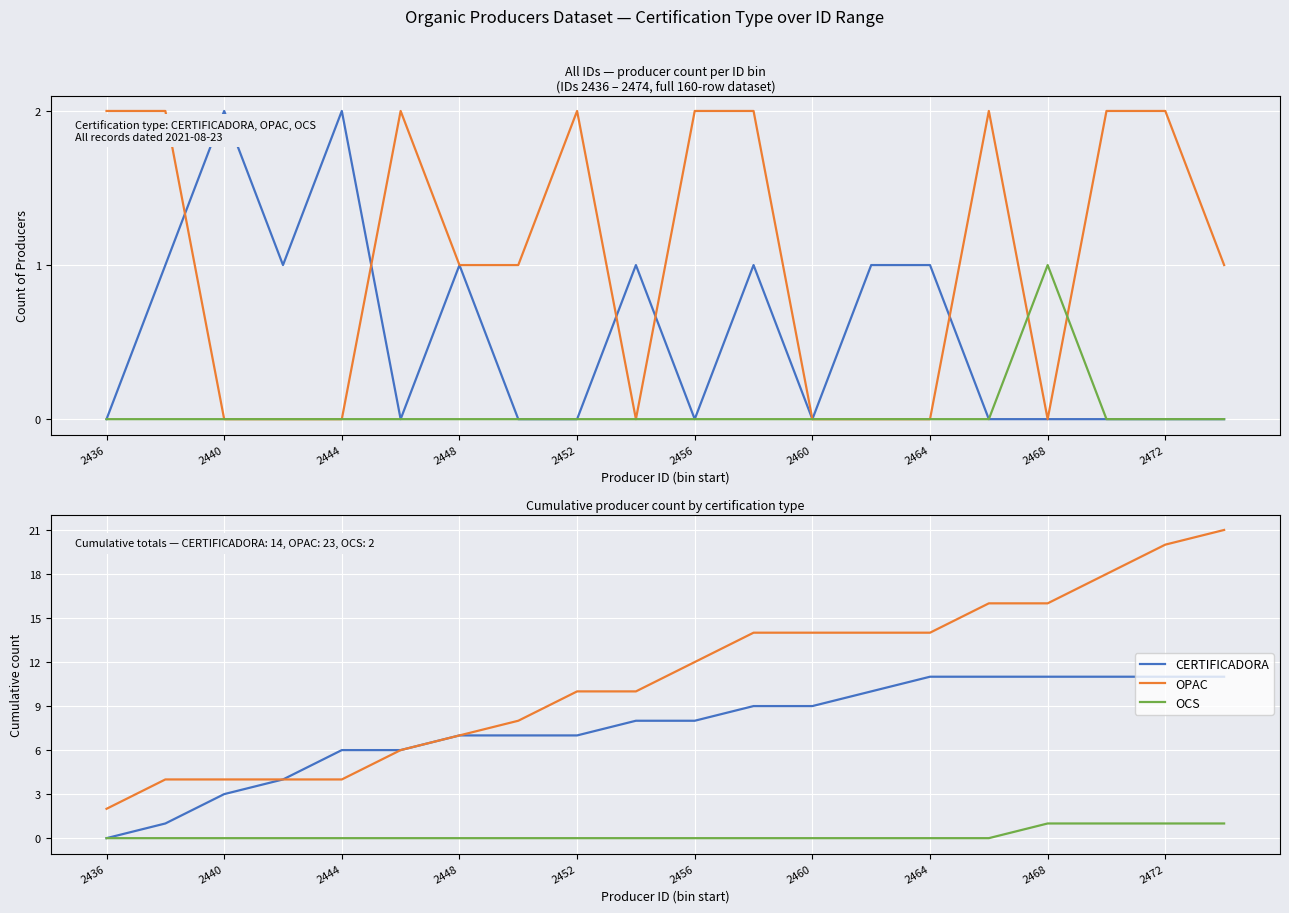

How many distinct data groups are displayed?

3